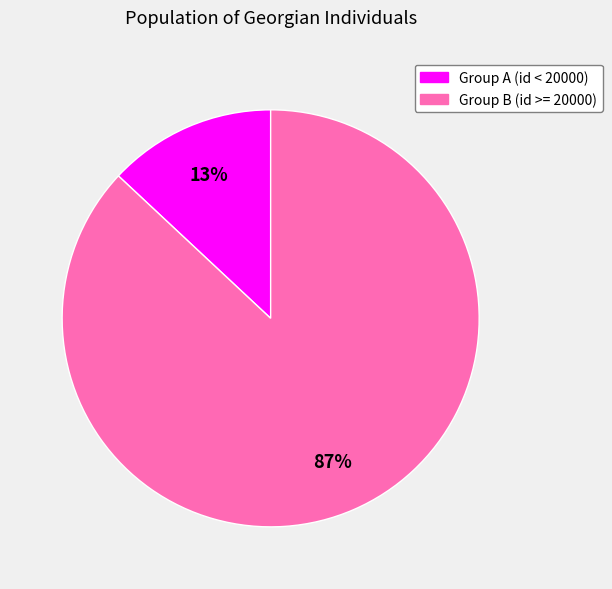

Is there any slice that represents more than half of the pie?

Yes